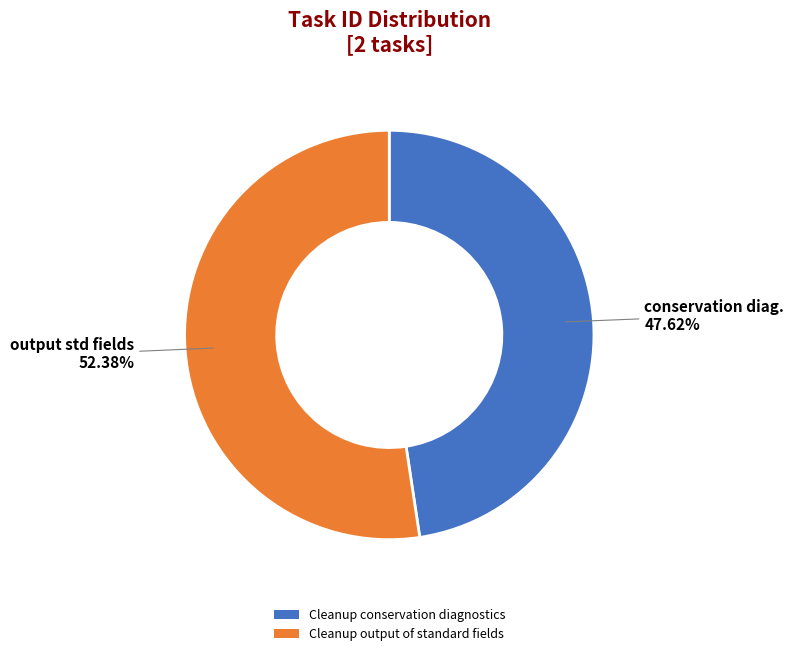

To the nearest percent, what percentage of the pie is Cleanup output of standard fields?

52%